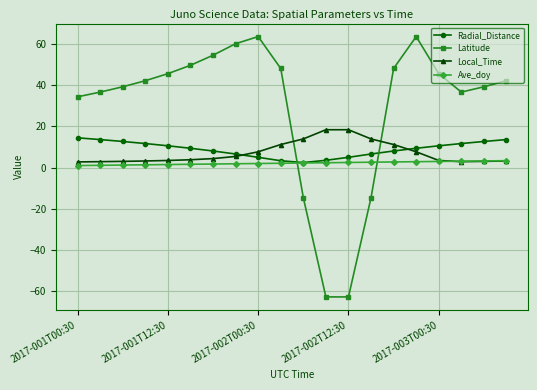

Which series has the largest total across all categories?

Latitude